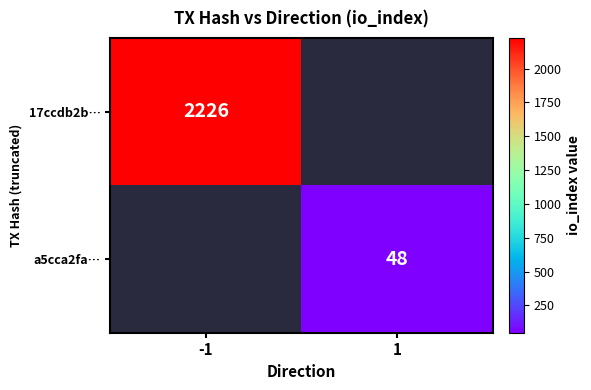

True or false: 17ccdb2b… has a value of 1313 at -1.

False